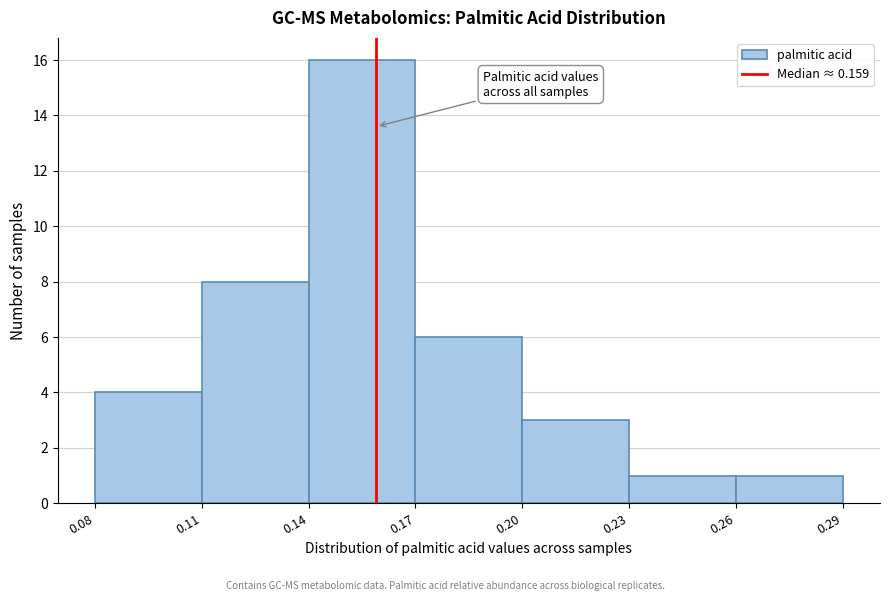

Over which range of the x-axis is the bar tallest?

0.14 to 0.17